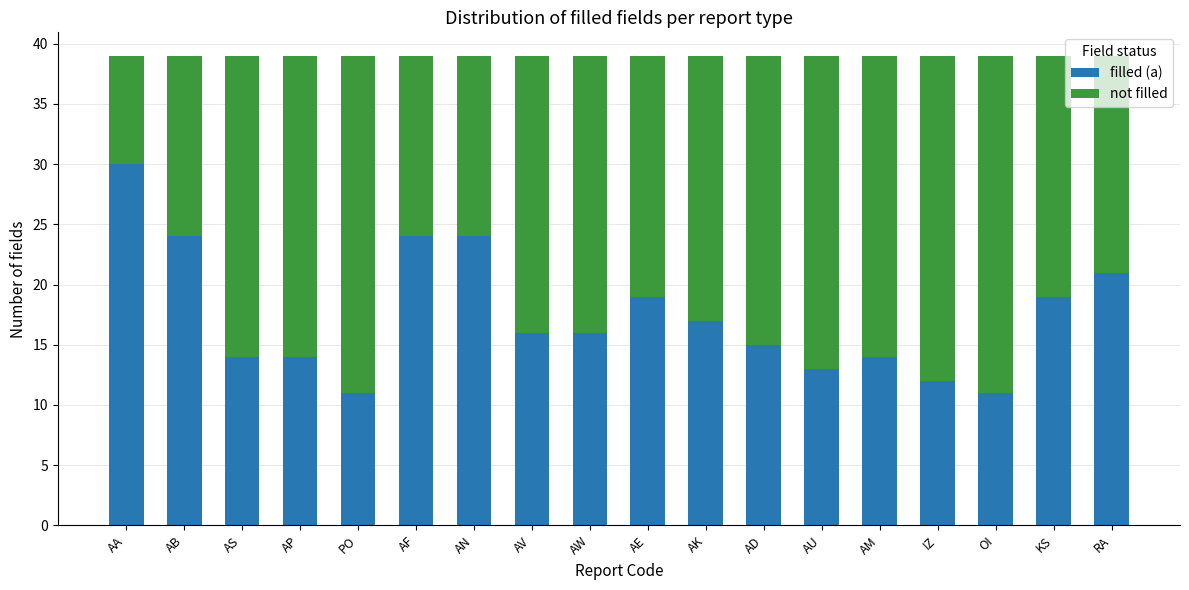

How many bars are there in total?

18